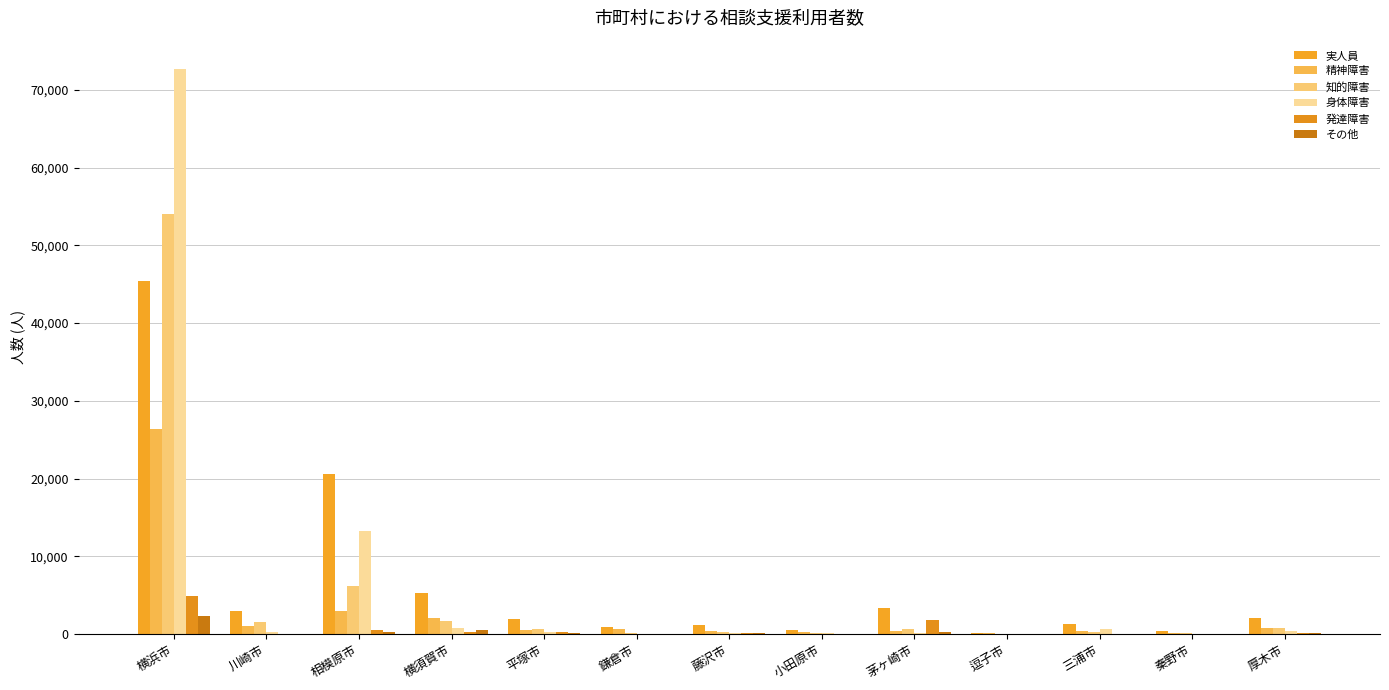

What is the minimum value for 発達障害?

6